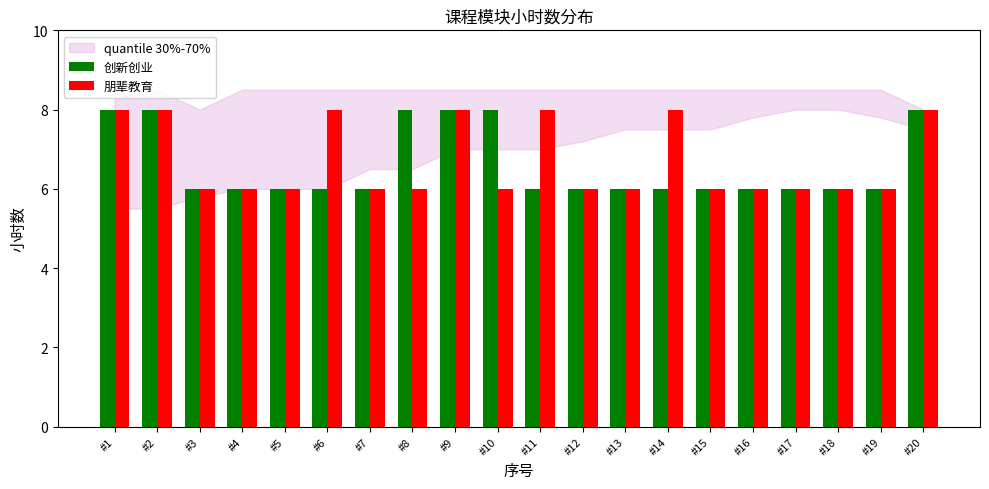

Is the value of 创新创业 at #9 greater than the value of 朋辈教育 at #4?

Yes